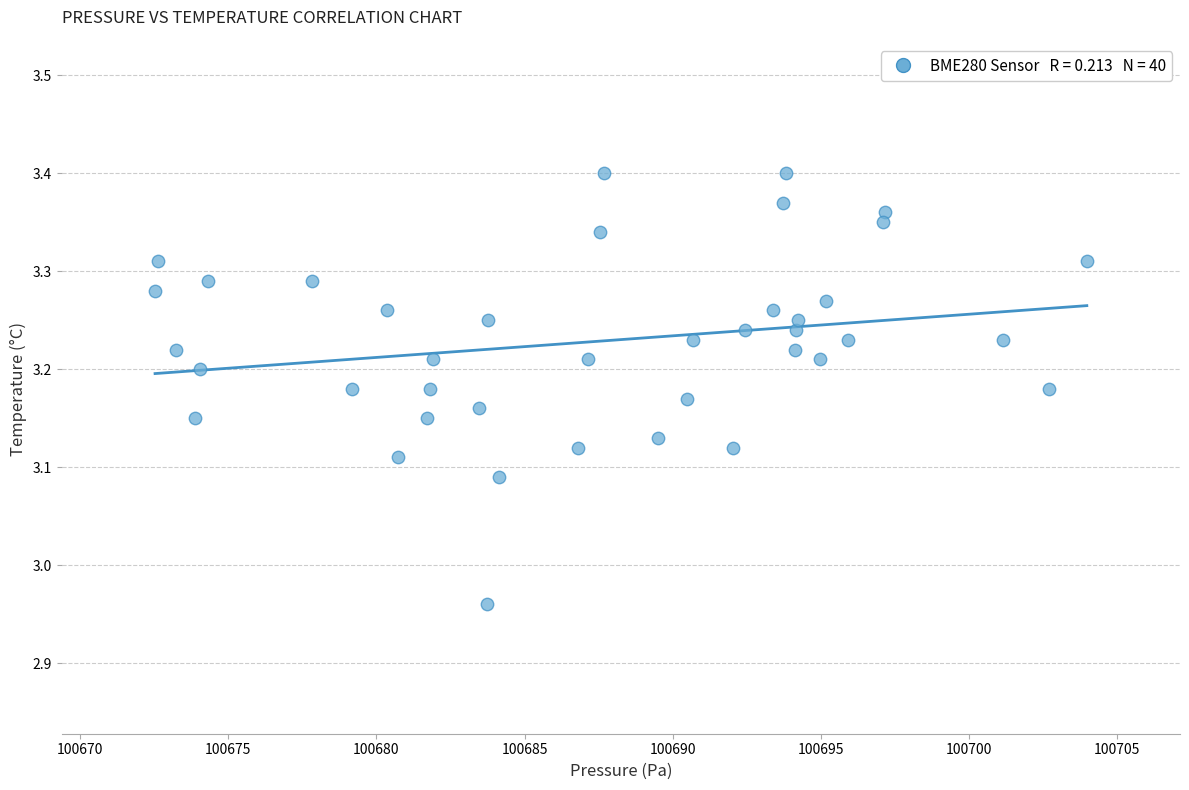

What is the range of X values (max minus min)?

31.4